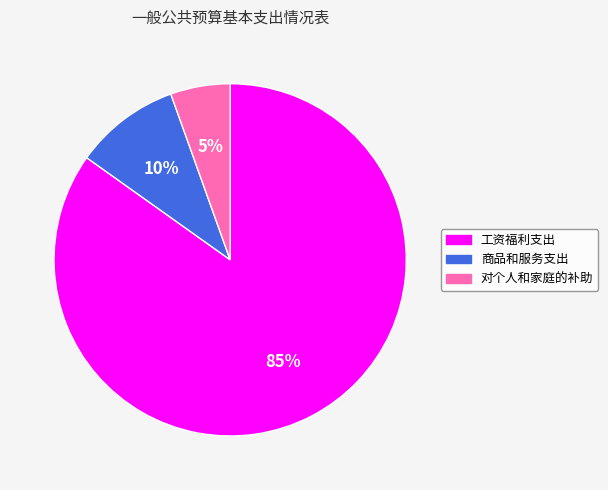

True or false: 工资福利支出 accounts for 79% of the total.

False